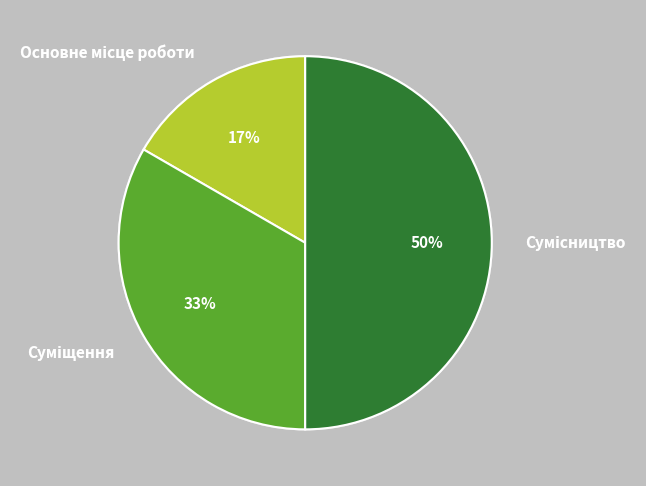

To the nearest percent, what is the difference between the largest and smallest slice percentages?

33%